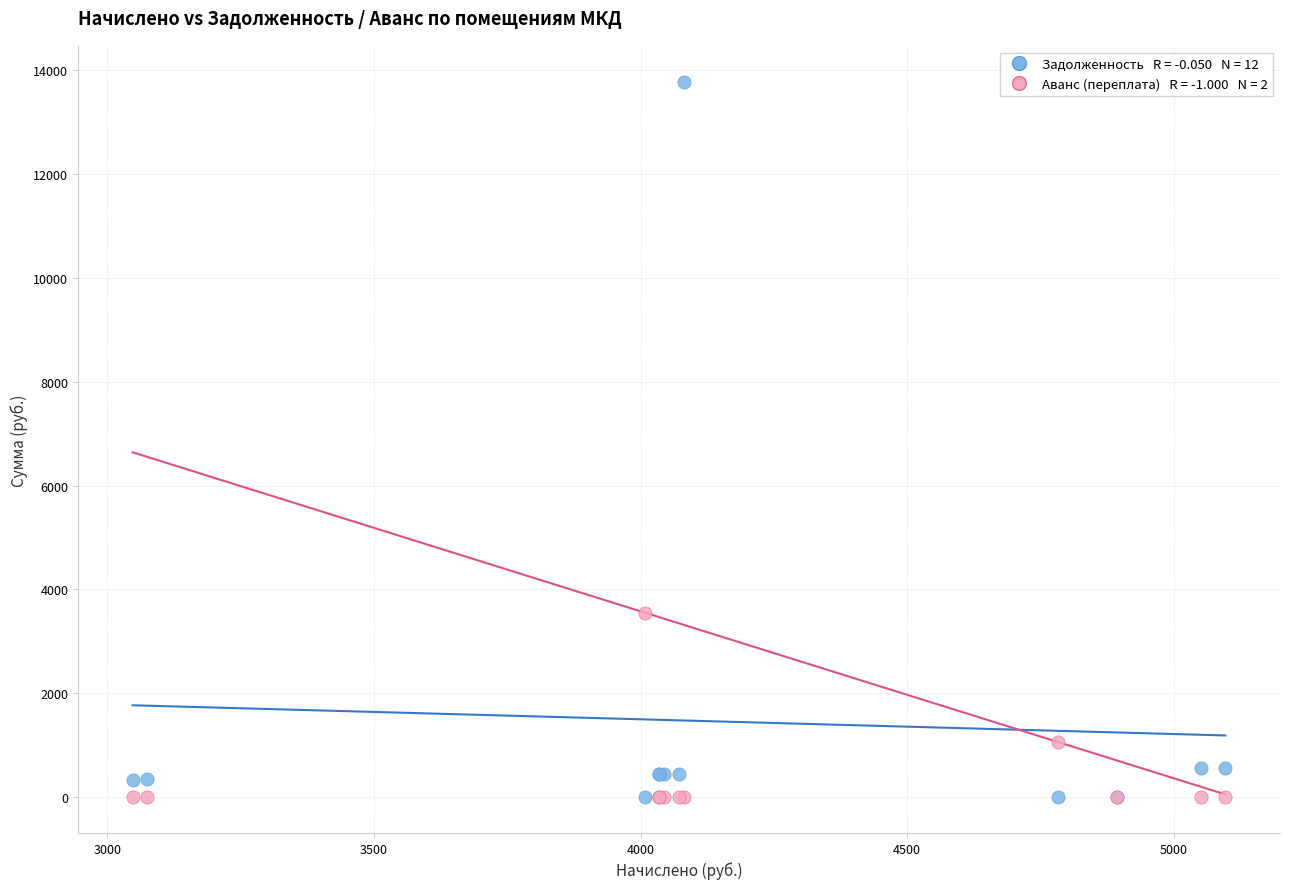

Across all series, what Y value is closest to 6885?

3555.4